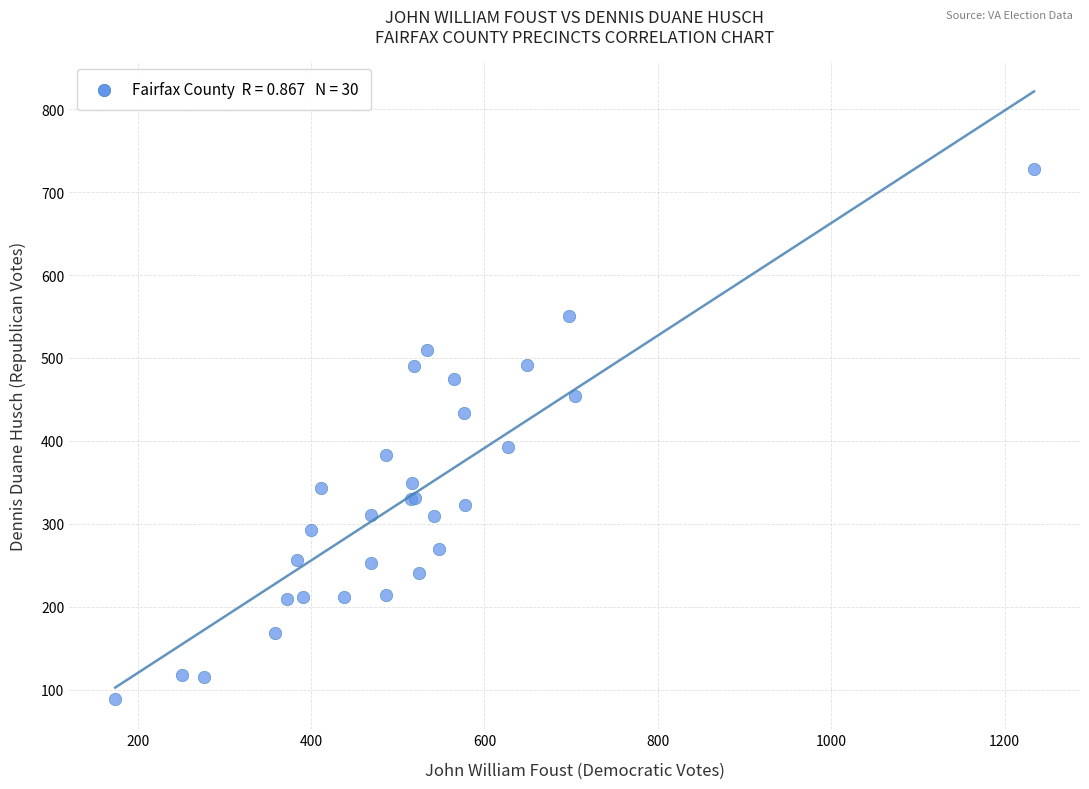

What Y value in the scatter plot is closest to 408?

393